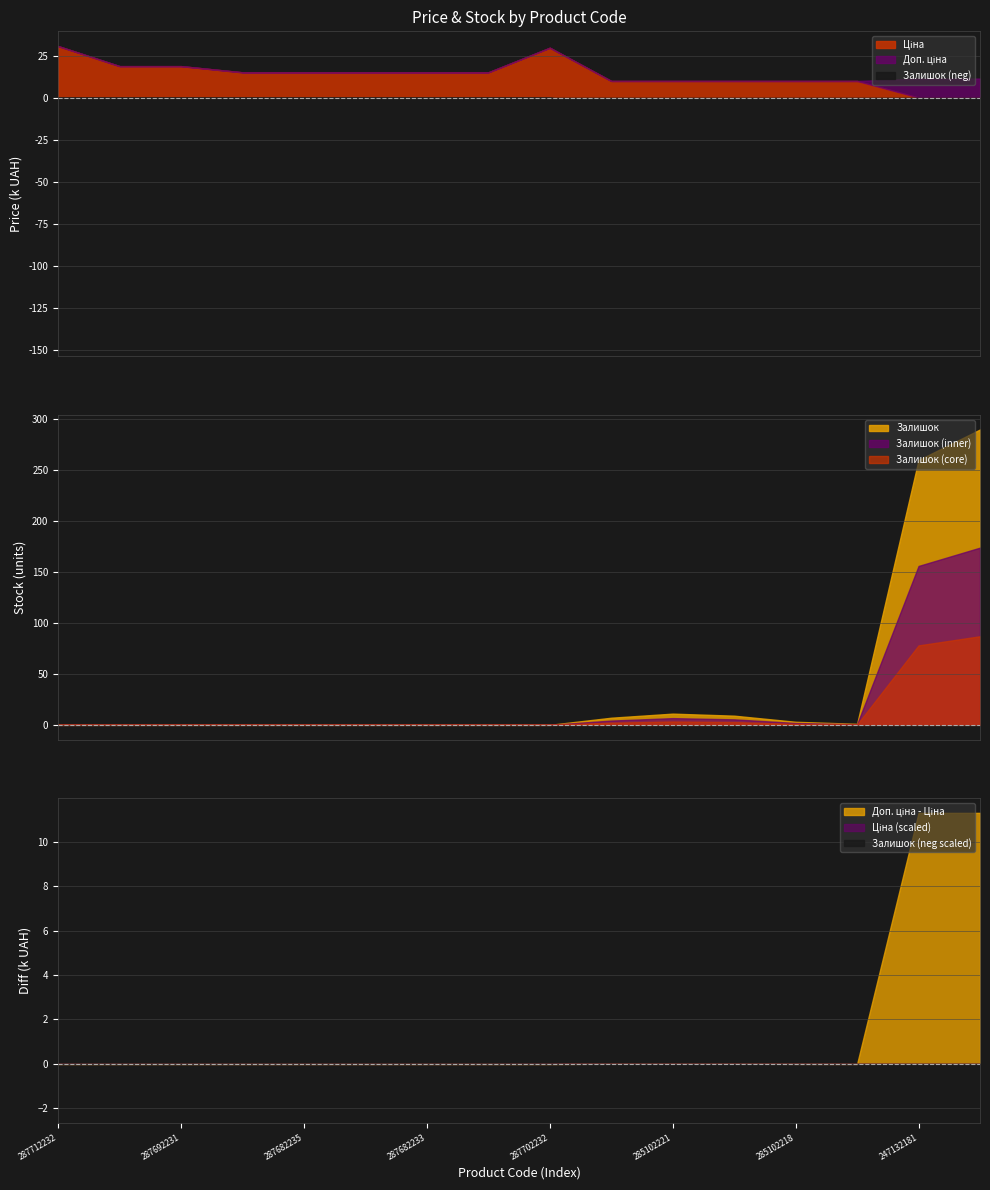

Which category has the lowest value across all series?

287712232